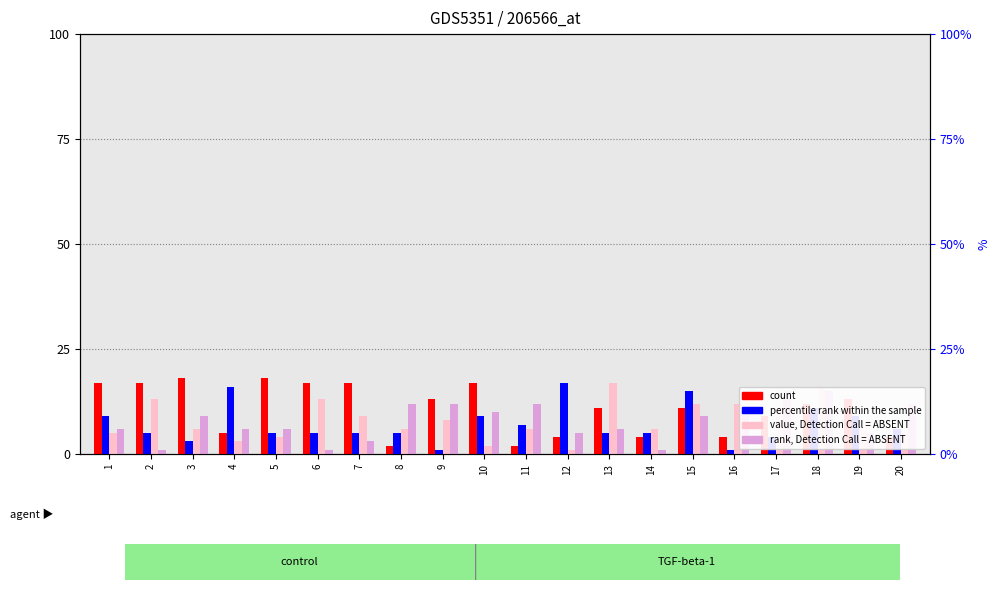

How many data points in percentile rank within the sample are above 5?

9